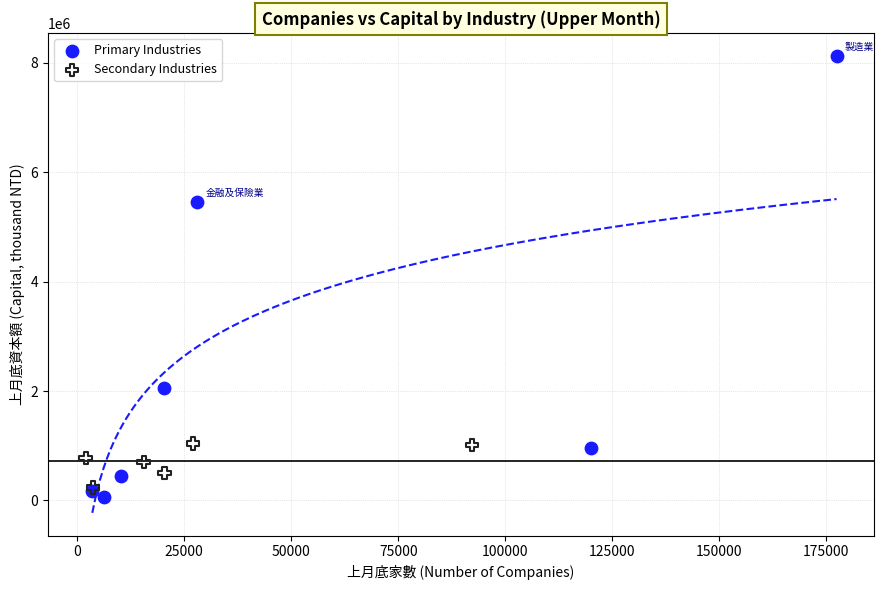

Which series contains the highest Y value?

Primary Industries